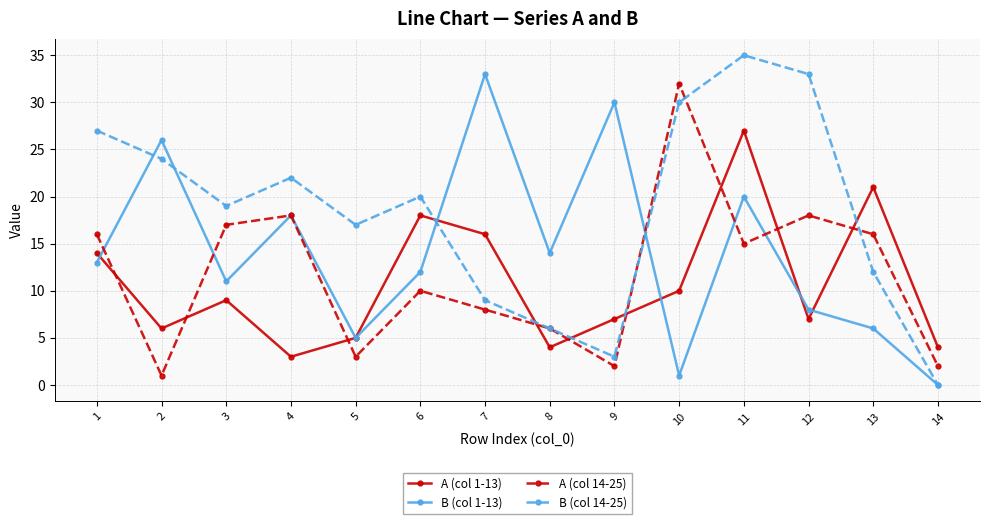

How many categories are shown in the chart?

14